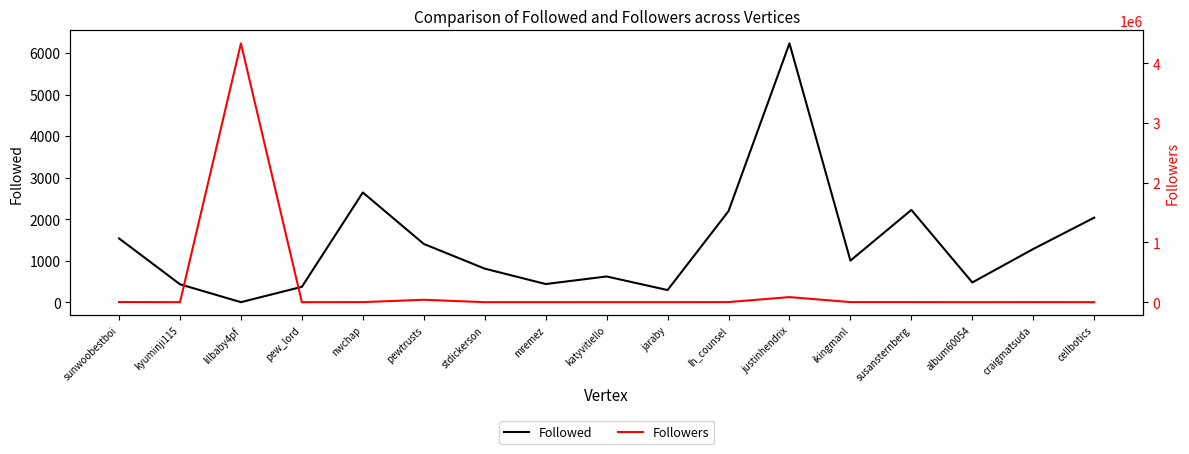

What are all the series names shown in the legend?

Followed, Followers